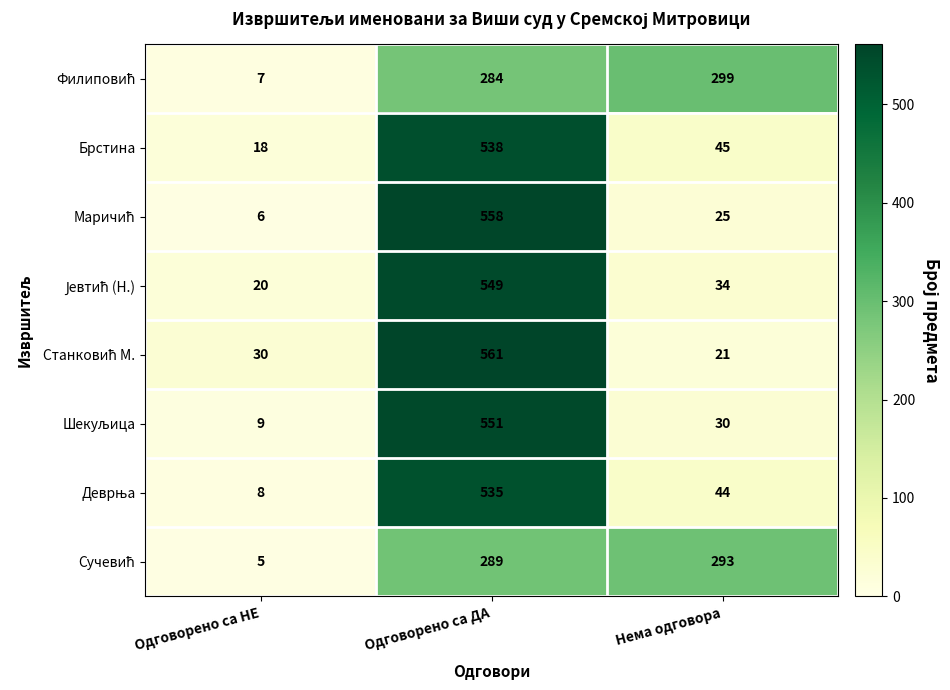

Is it true that Брстина equals 18 at Одговорено са НЕ?

True